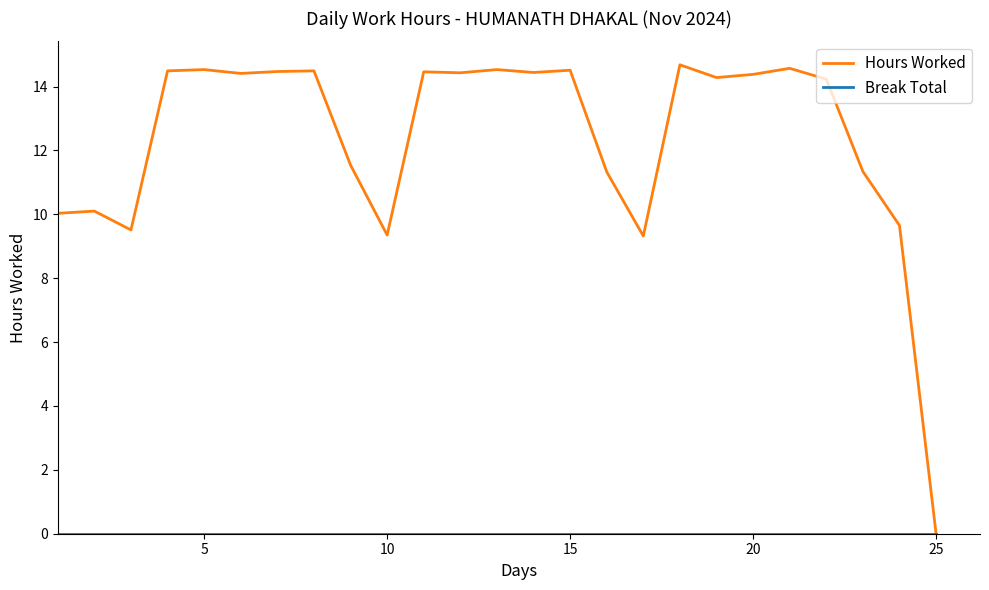

Which series has the largest total across all categories?

Hours Worked